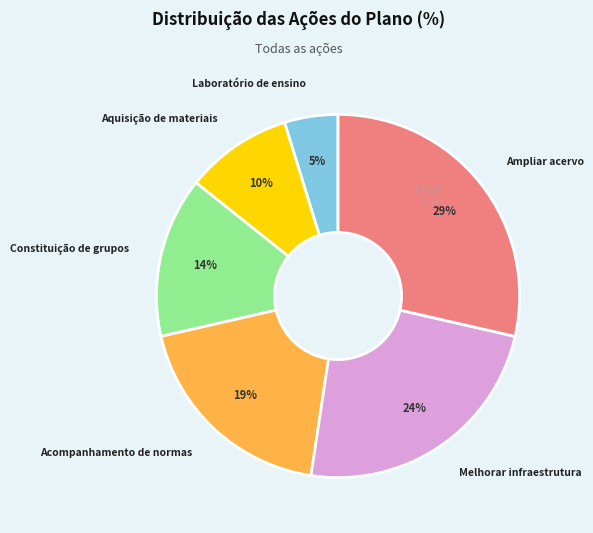

What is the ratio of the value at Ampliar acervo to the value at Acompanhamento de normas?

1.5